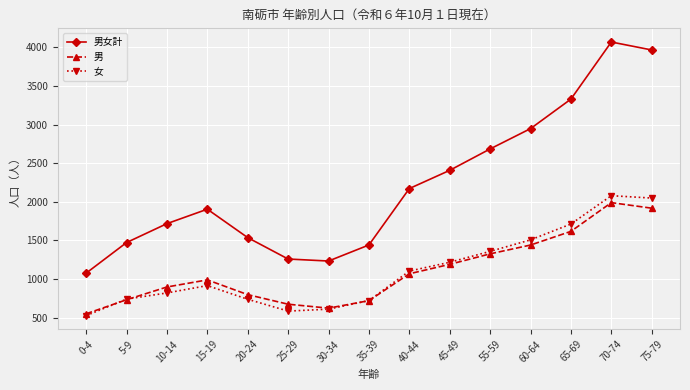

The value of 男女計 at 20-24 is 2198. True or false?

False